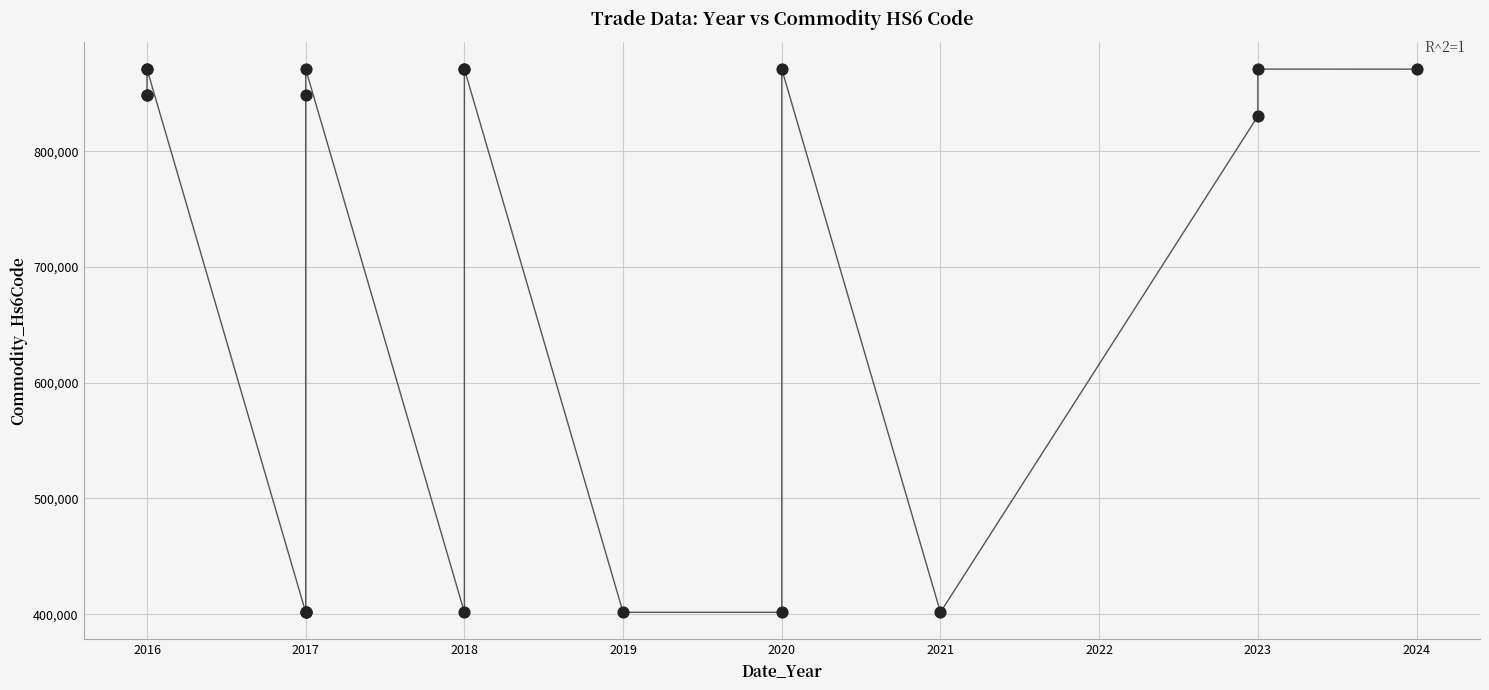

What Y value in the scatter plot is closest to 636296?

830230